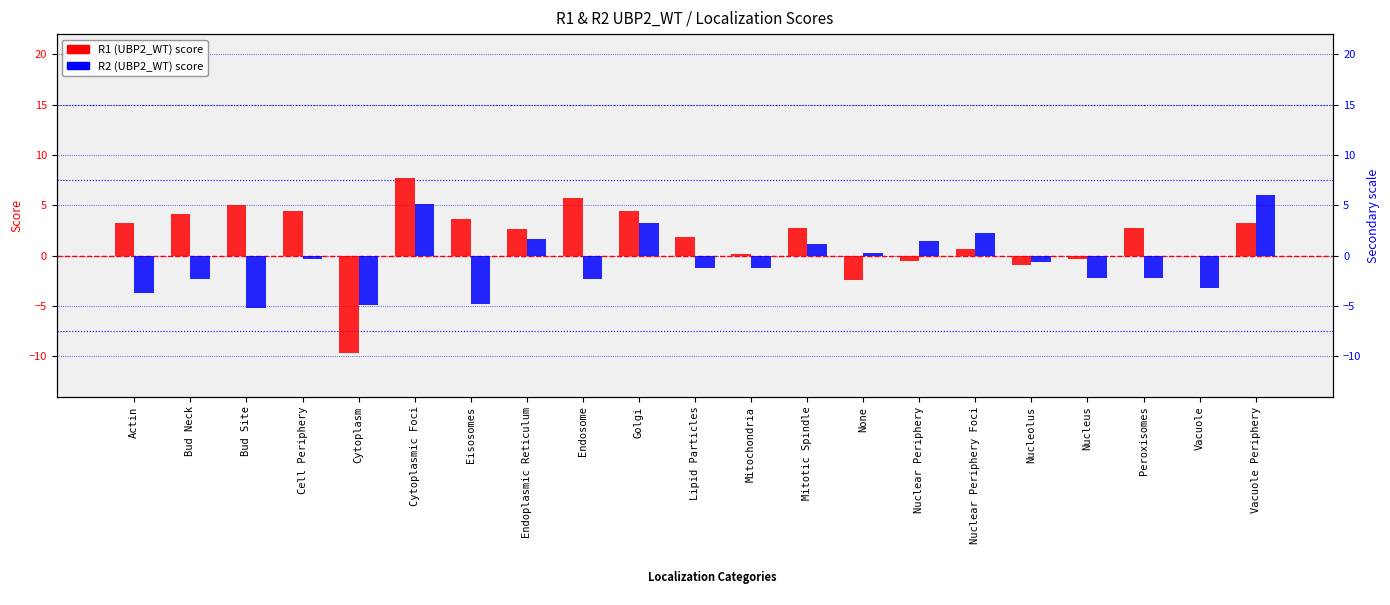

Which has a higher value, Endosome or Bud Site?

Endosome